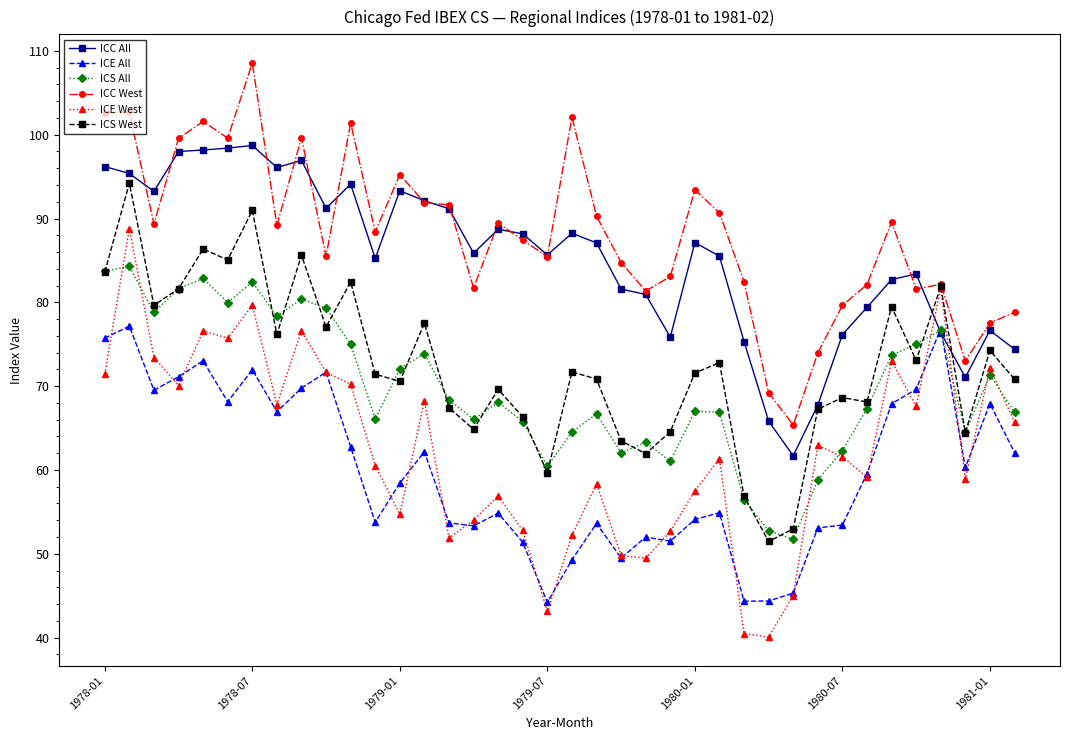

What is the maximum value for ICC West?

108.6